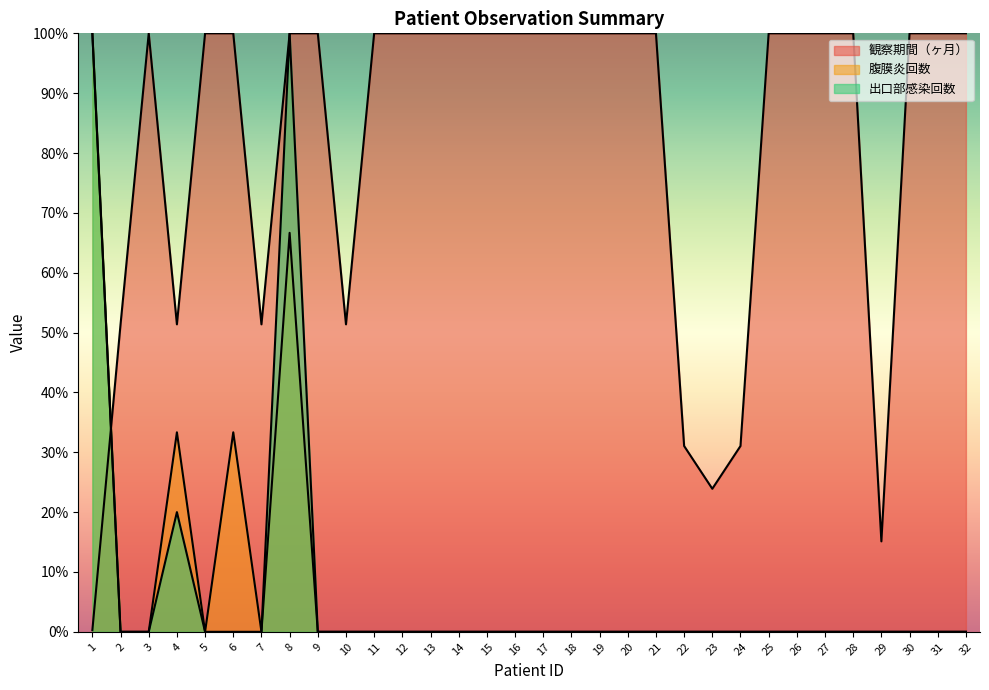

Is the value of 観察期間（ヶ月） at 21 greater than the value of 腹膜炎回数 at 28?

Yes